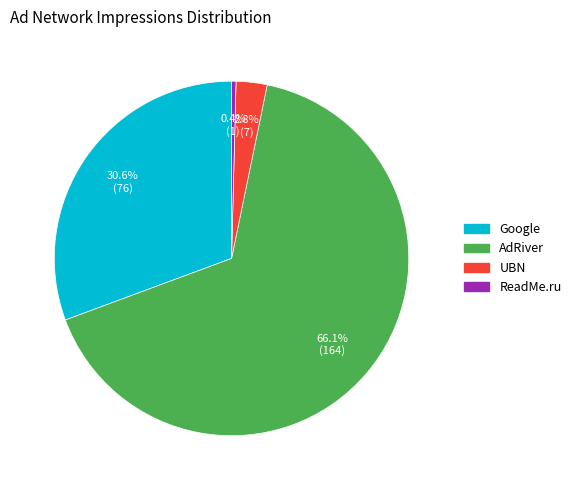

Rank the categories by value from highest to lowest.

AdRiver, Google, UBN, ReadMe.ru